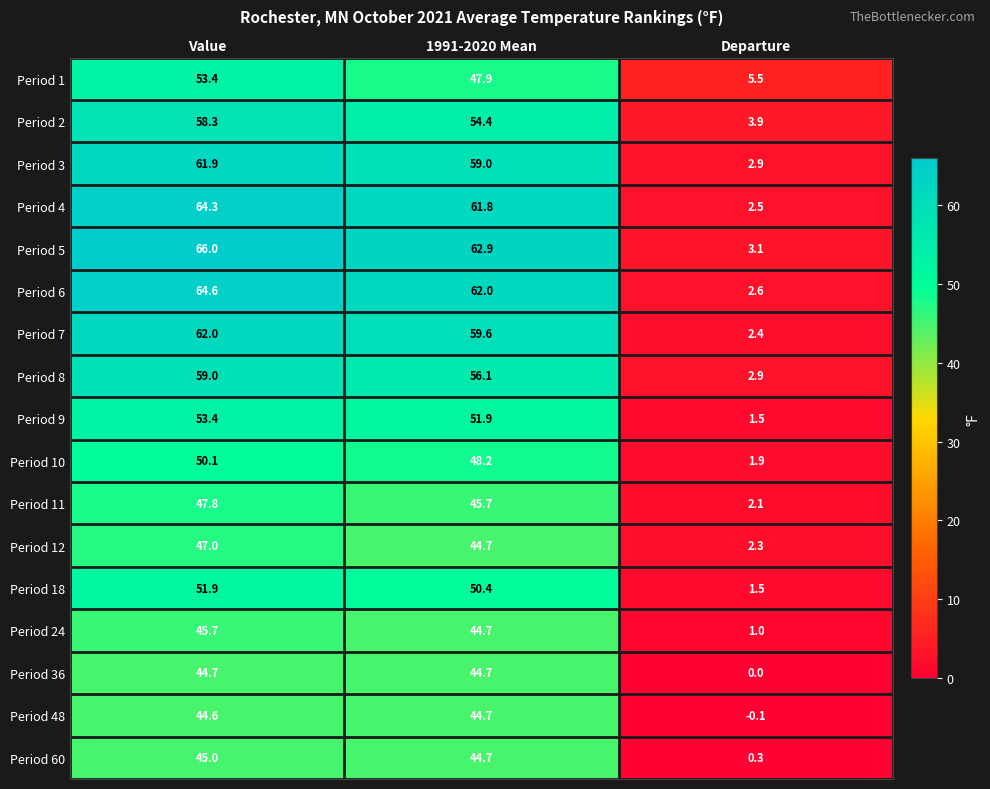

The value of Period 7 at Departure is 2.4. True or false?

True